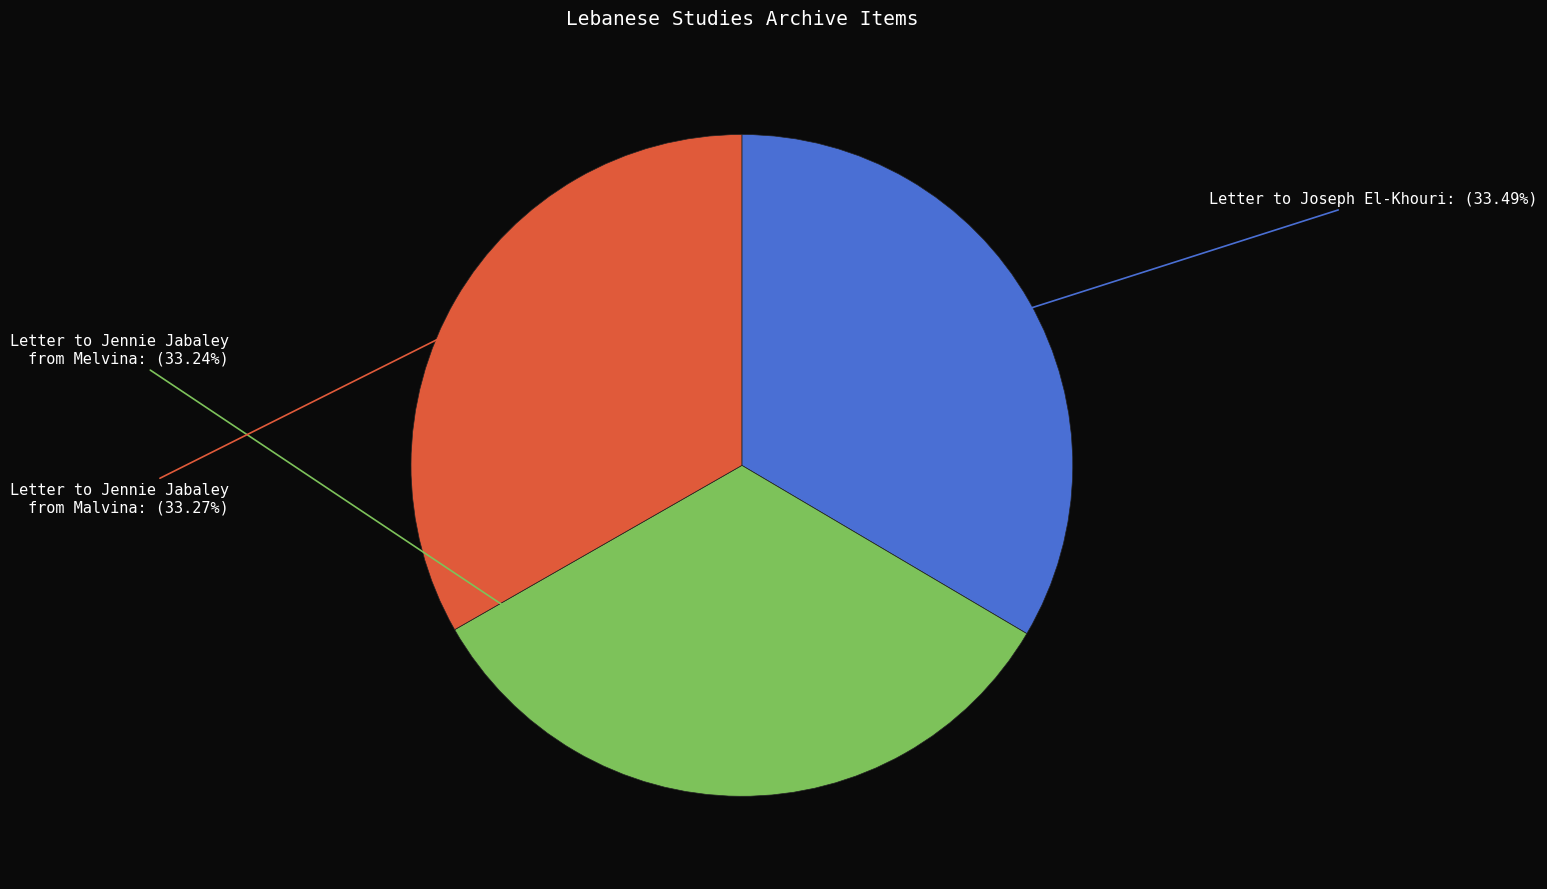

Does any single category account for the majority?

No